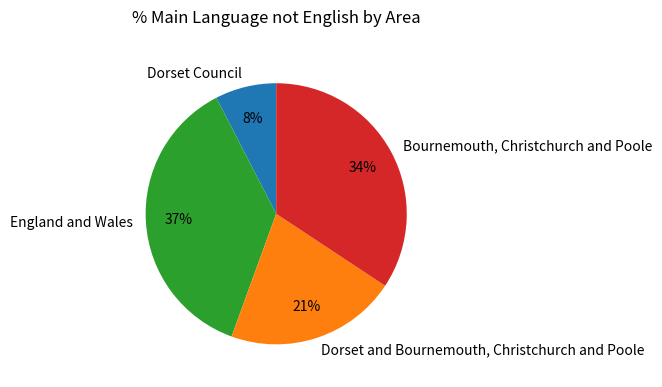

To the nearest percent, what is the difference between the largest and smallest slice percentages?

29%